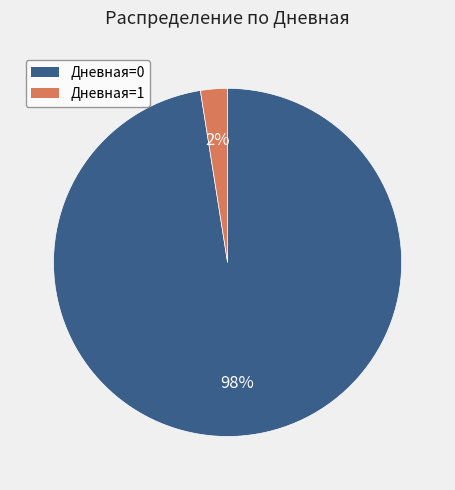

Is there a majority slice in this chart?

Yes